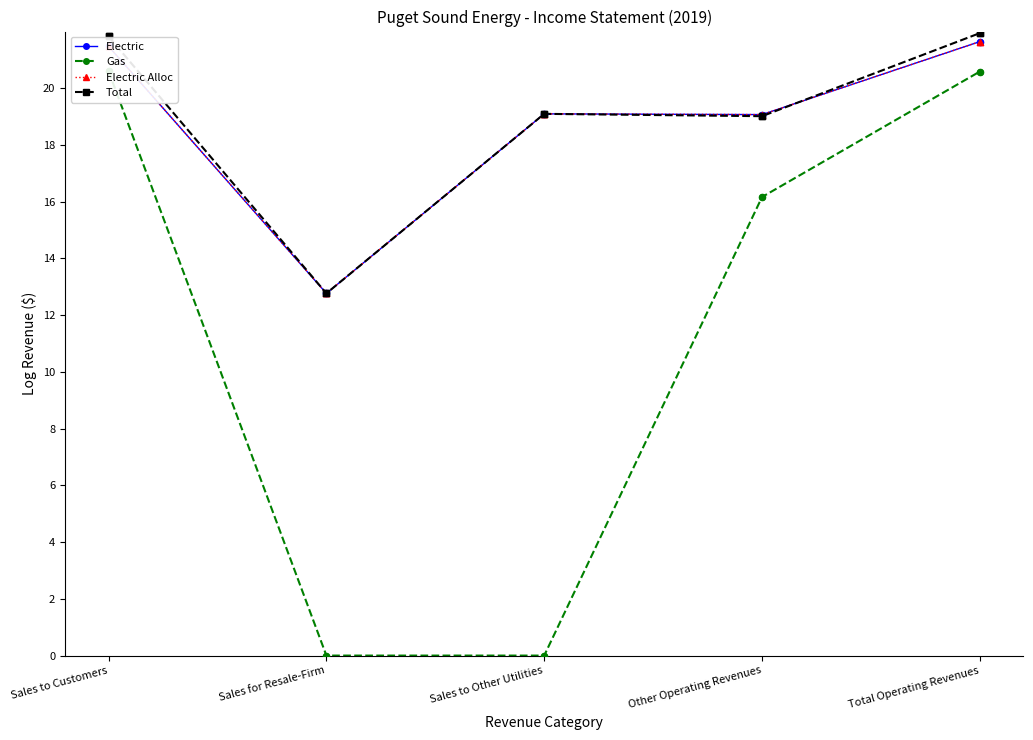

What is the total value across all series at Sales to Customers?

85.4